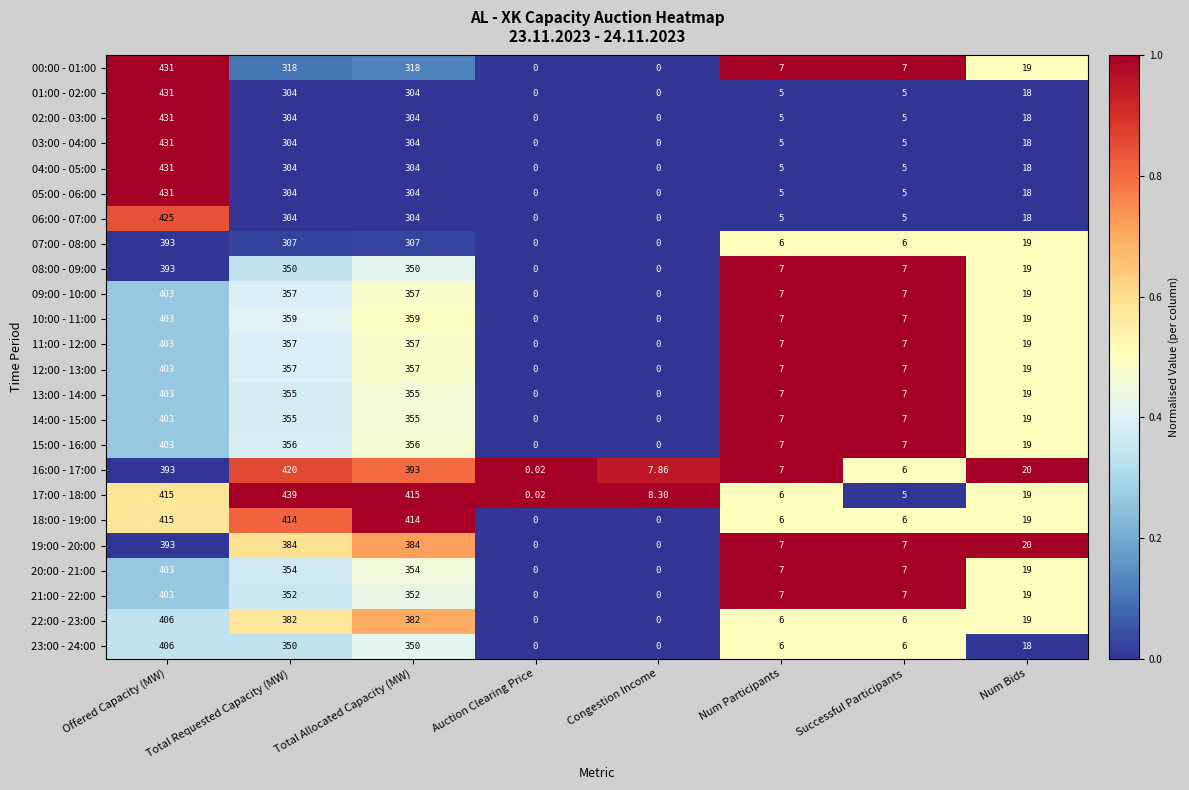

Which series has the largest total across all categories?

17:00 - 18:00